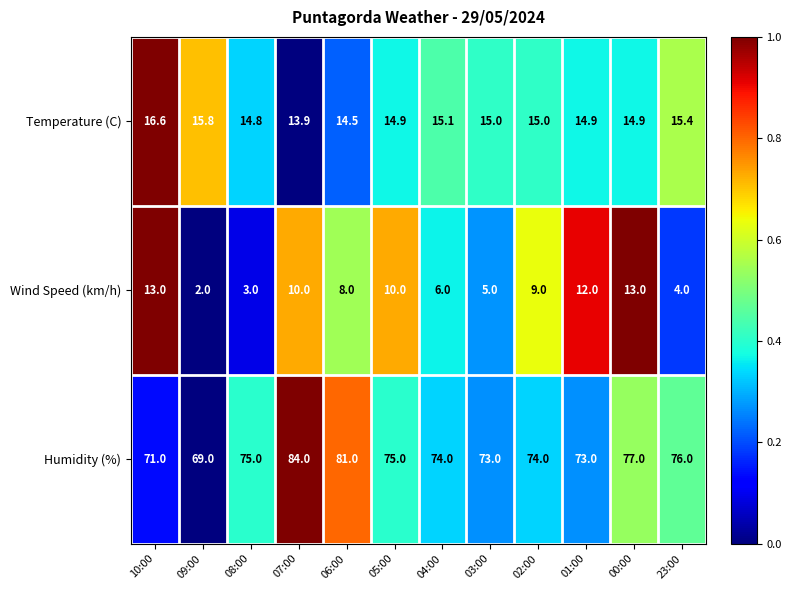

True or false: Temperature (C) has a value of 13.9 at 07:00.

True